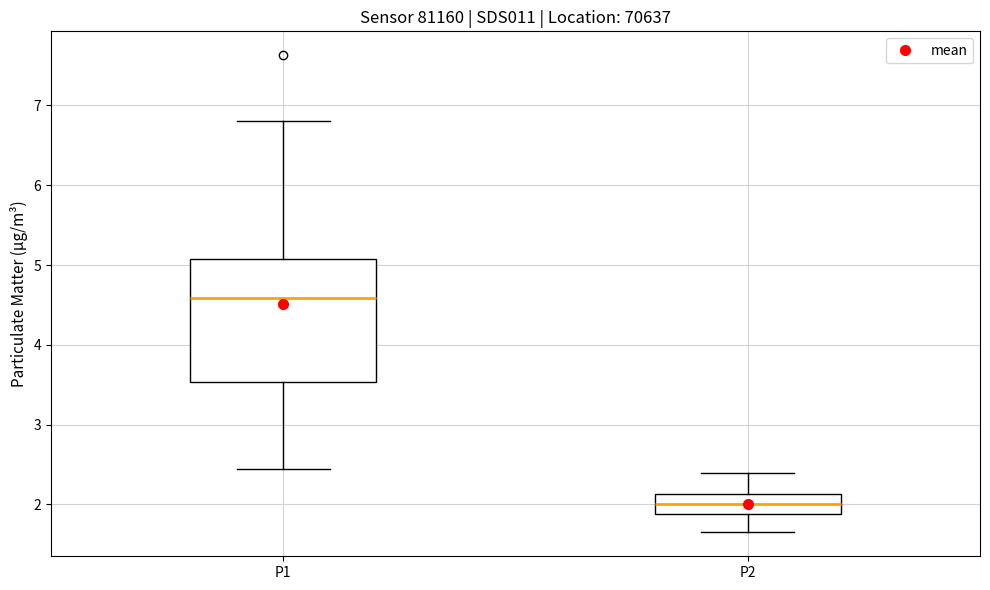

Reading left to right, read every box against the y-axis: the position of its median line, the range the box covers, and the ends of its whiskers. The values are not printed on the chart, so give them approximately, as read against the axis.

P1: median 4.6, box 3.5 to 5.1, whiskers 2.5 to 6.8
P2: median 2.0, box 1.9 to 2.1, whiskers 1.7 to 2.4